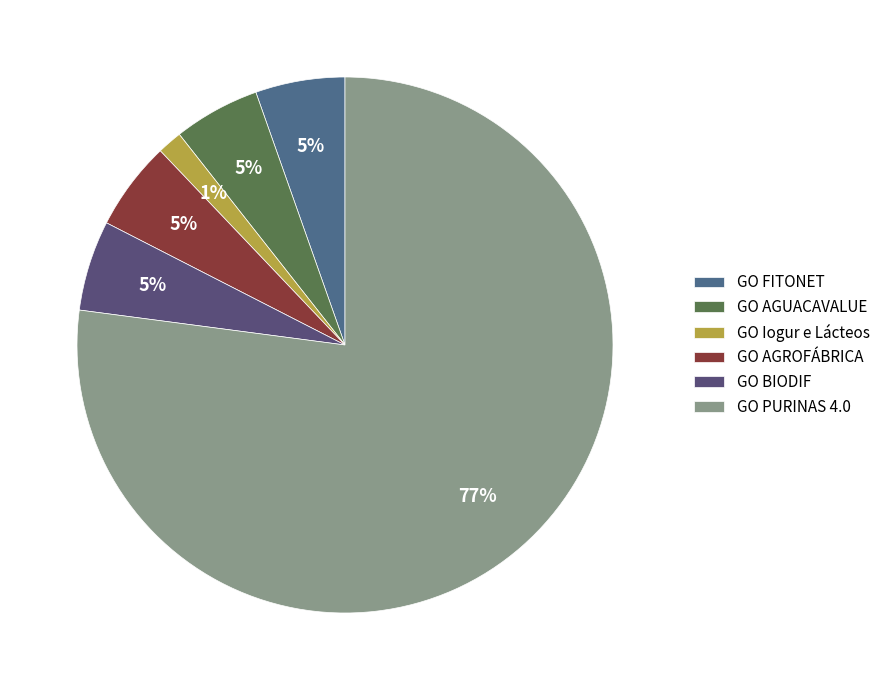

How many segments does this pie chart have?

6